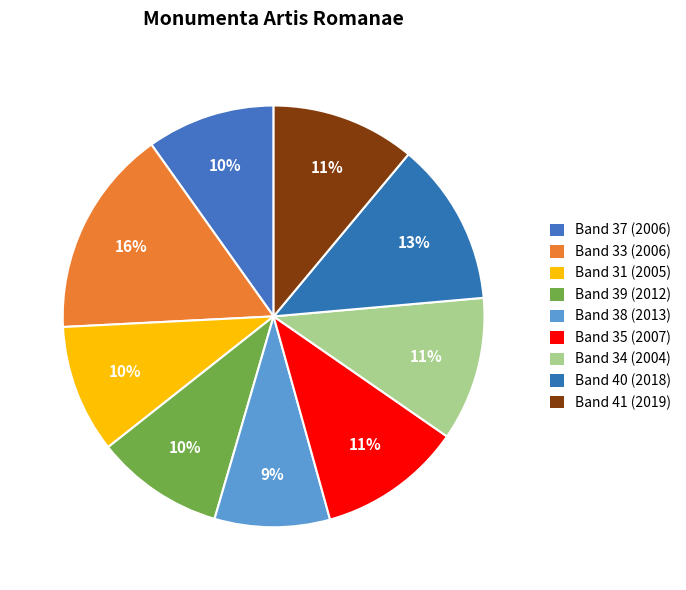

Count the number of slices in the pie.

9